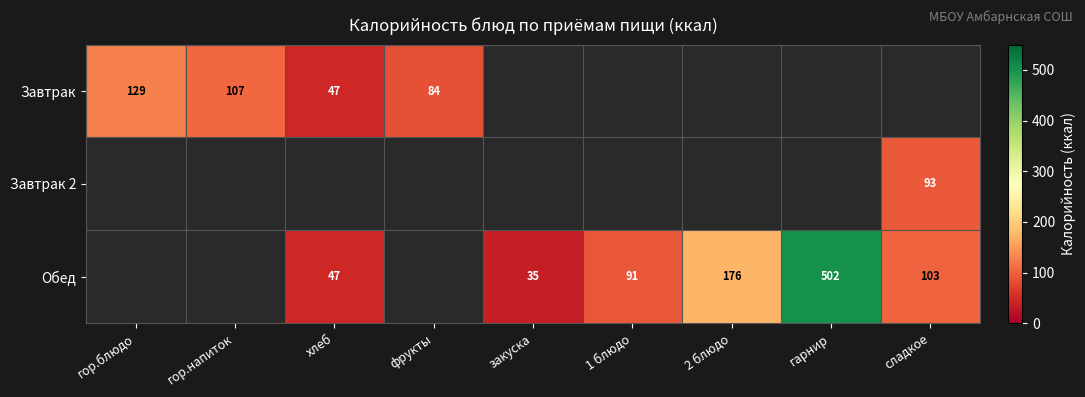

What is the sum of the Обед values at сладкое and хлеб?

150.0